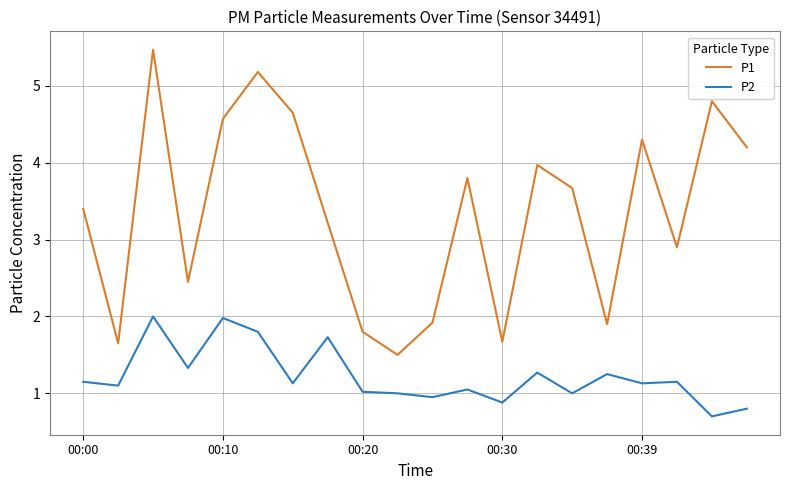

Which series has the widest spread of values?

P1